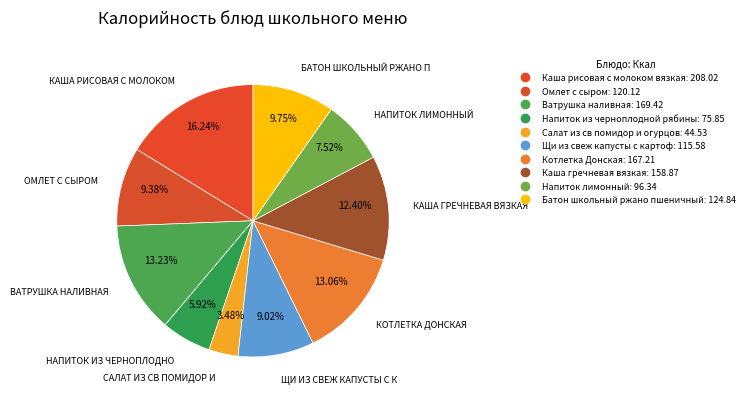

Count the number of slices in the pie.

10